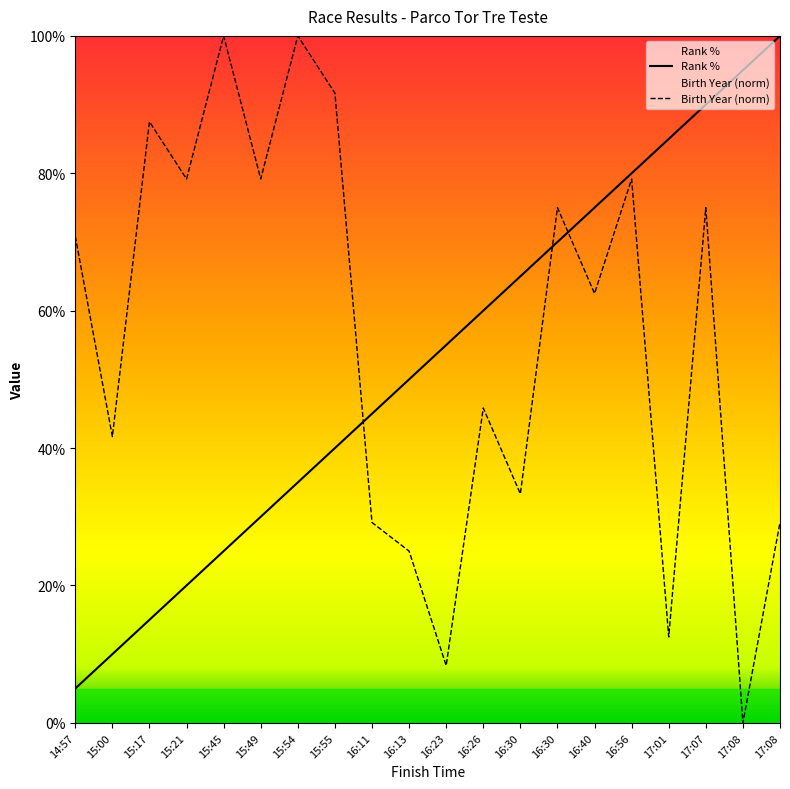

What is the difference between the maximum and minimum values in the Rank % series?

95.0